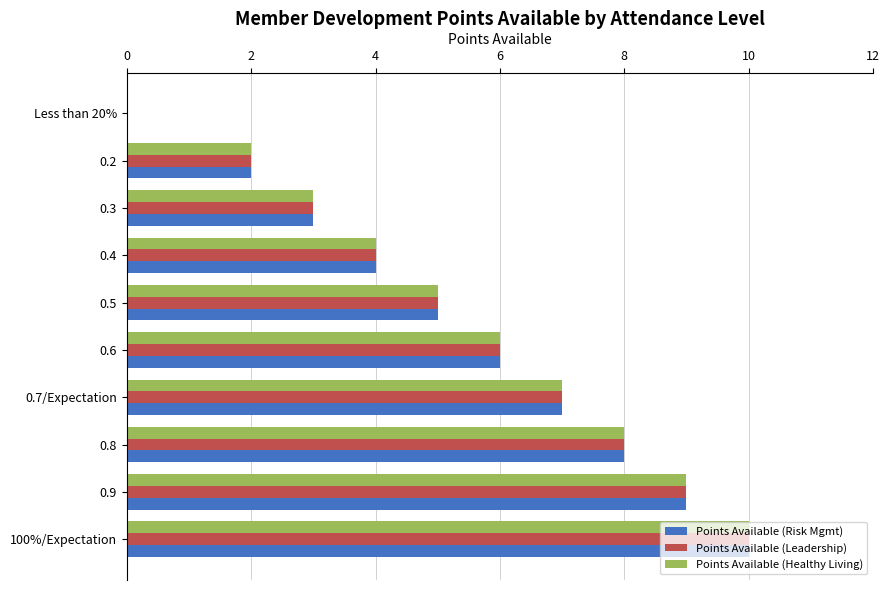

True or false: Points Available (Healthy Living) has a value of 9 at 0.9.

True